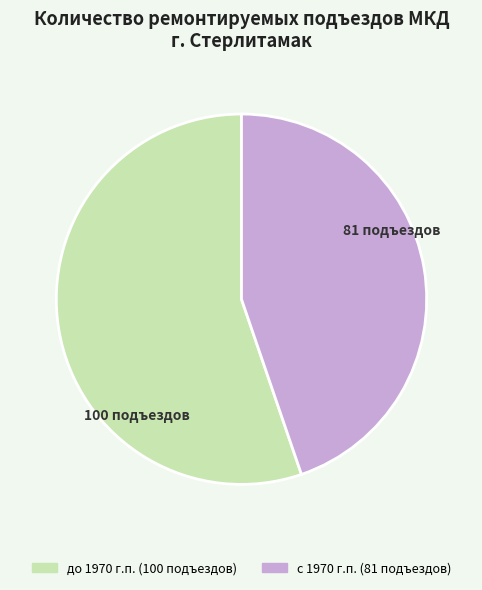

Is there any slice that represents more than half of the pie?

Yes